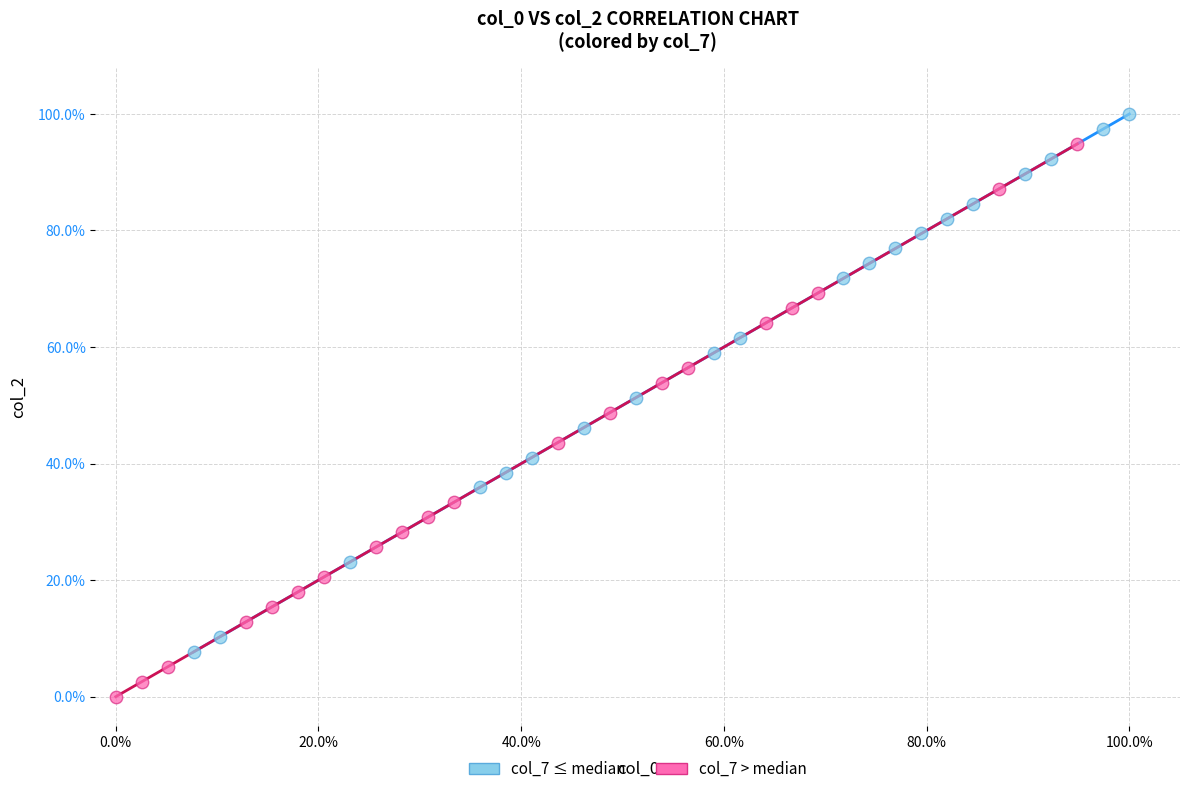

Which series has the widest spread of Y values?

col_7 > median